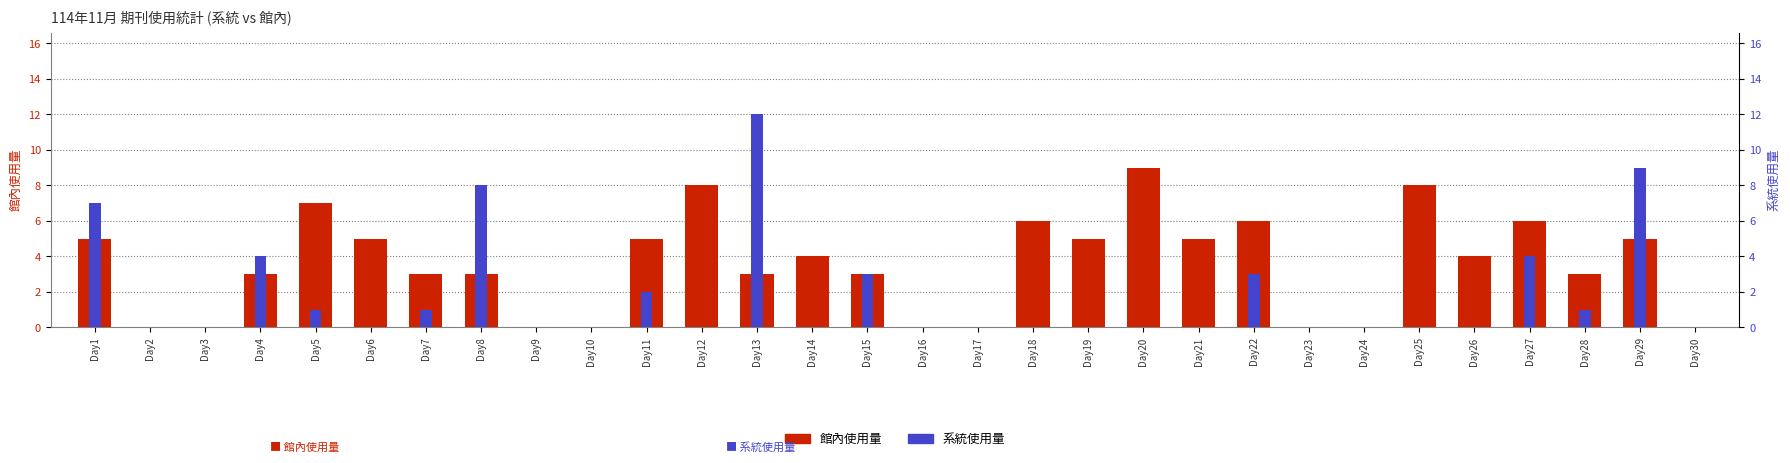

The value of 系統 (col_12) at Day1 is 7. True or false?

True